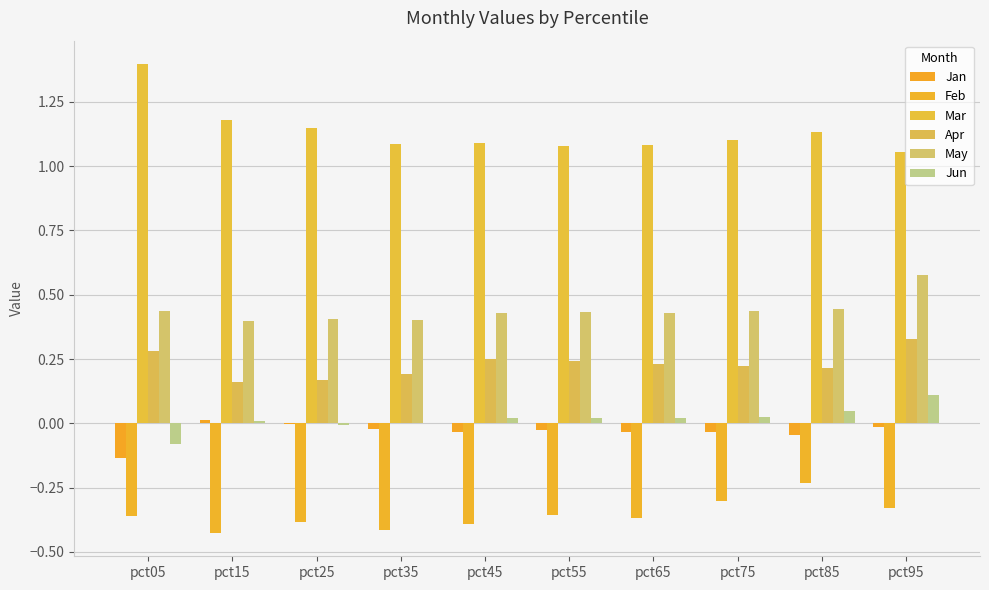

Rank the series at pct05 from lowest to highest value.

Feb, Jan, Jun, Apr, May, Mar